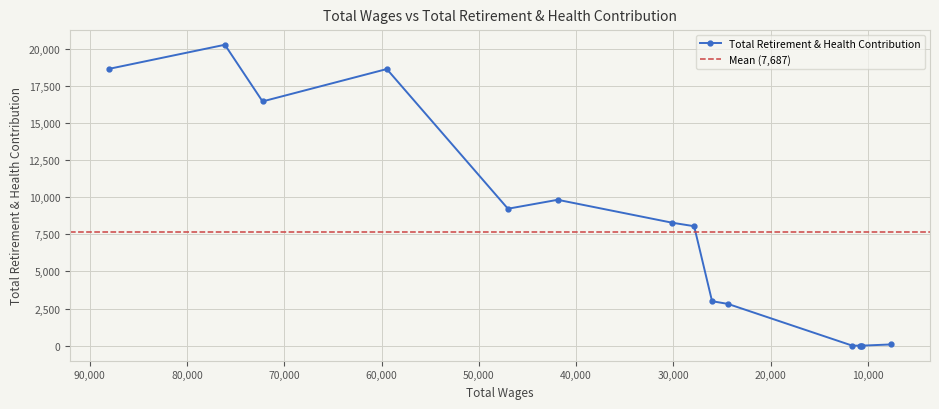

Reading left to right, list all the values displayed in this chart.

18655	20277	16459	18641	9227	9829	8282	8050	2996	2812	0	0	0	0	81